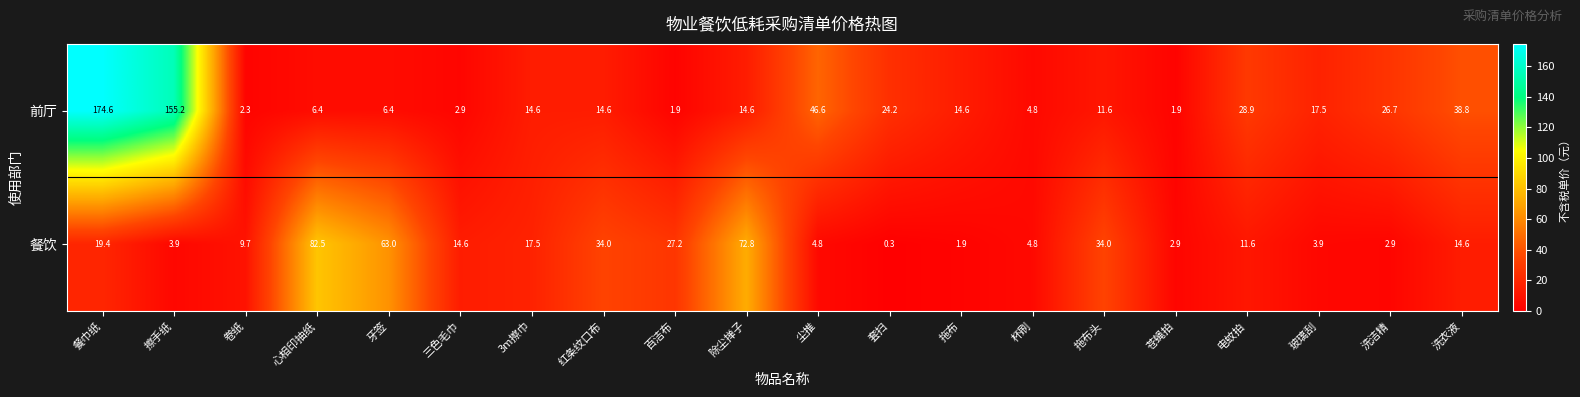

List the series in order of their peak value, lowest first.

餐饮, 前厅